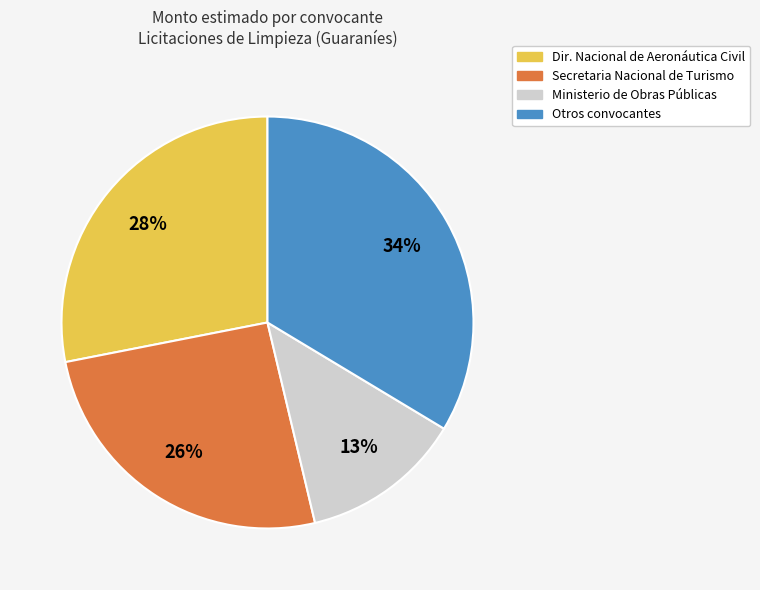

To the nearest percent, what is the difference between the largest and smallest slice percentages?

21%